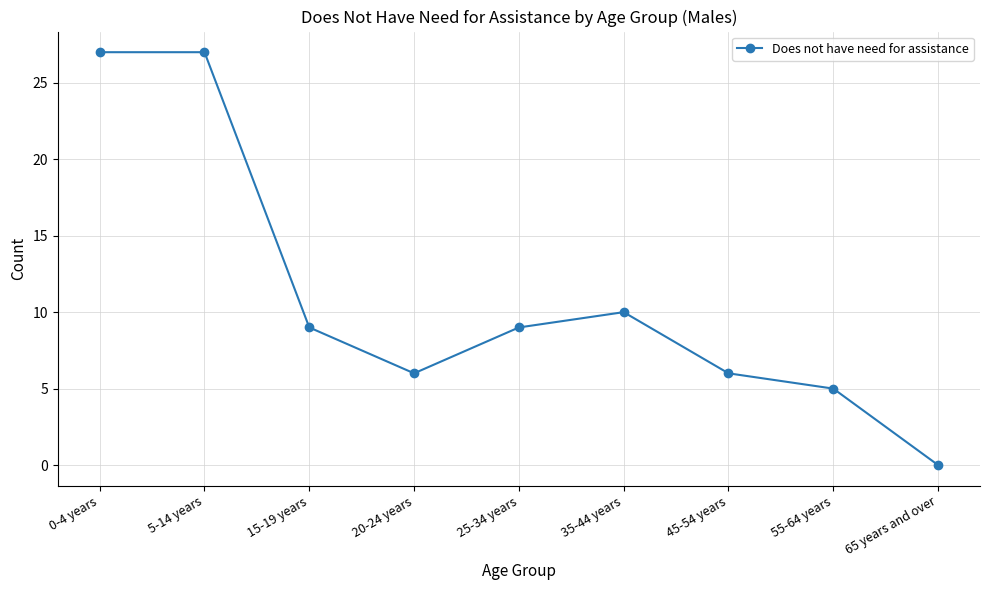

How many interior local valleys (lower than both neighbors) does the data have?

1